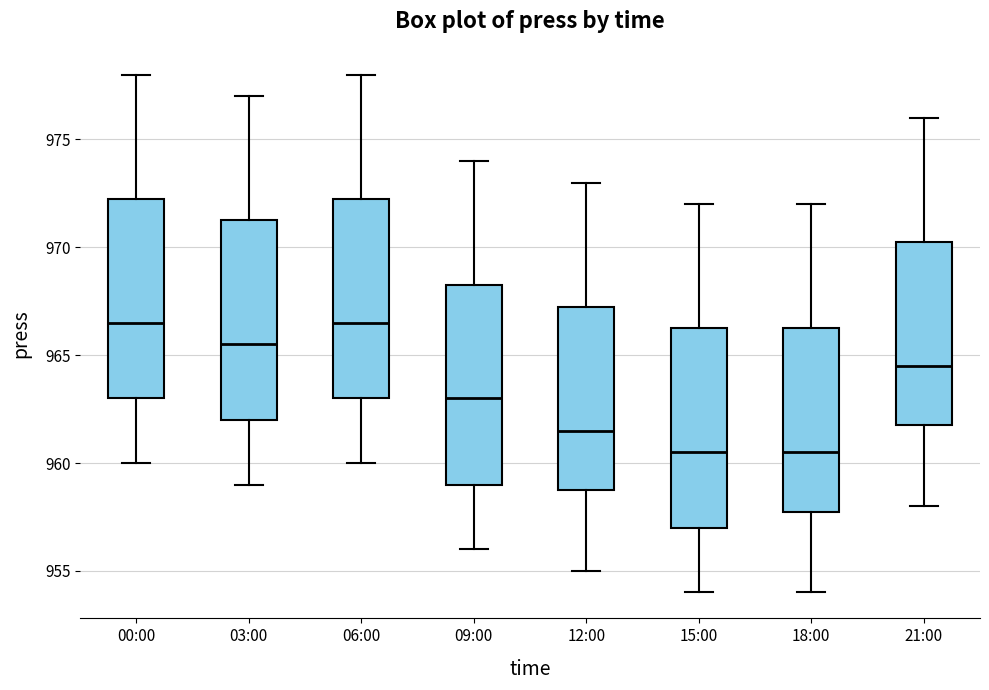

Reading left to right, read every box against the y-axis: the position of its median line, the range the box covers, and the ends of its whiskers. The values are not printed on the chart, so give them approximately, as read against the axis.

00:00: median 966.5, box 963.0 to 972.5, whiskers 960.0 to 978.0
03:00: median 965.5, box 962.0 to 971.5, whiskers 959.0 to 977.0
06:00: median 966.5, box 963.0 to 972.5, whiskers 960.0 to 978.0
09:00: median 963.0, box 959.0 to 968.5, whiskers 956.0 to 974.0
12:00: median 961.5, box 959.0 to 967.5, whiskers 955.0 to 973.0
15:00: median 960.5, box 957.0 to 966.5, whiskers 954.0 to 972.0
18:00: median 960.5, box 958.0 to 966.5, whiskers 954.0 to 972.0
21:00: median 964.5, box 962.0 to 970.5, whiskers 958.0 to 976.0